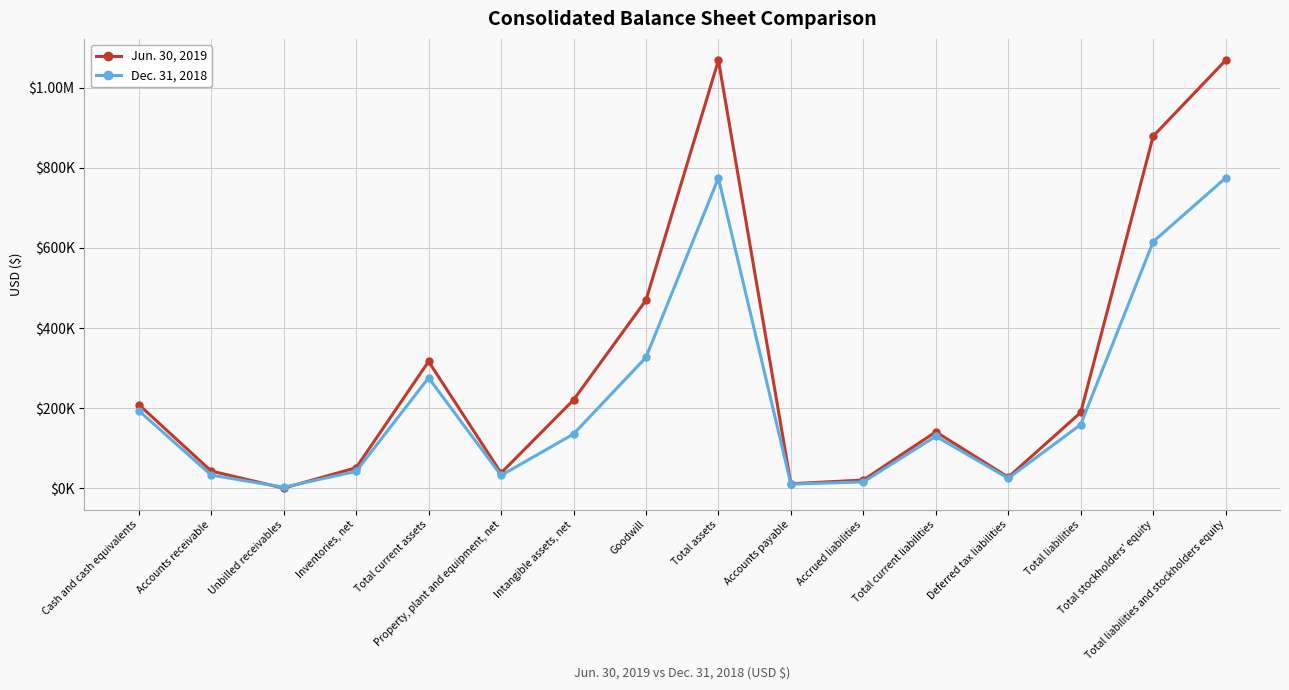

Reading left to right, list all the values displayed in this chart.

Jun. 30, 2019: Cash and cash equivalents=208888	Accounts receivable=43045	Unbilled receivables=460	Inventories, net=51275	Total current assets=316494	Property, plant and equipment, net=38125	Intangible assets, net=220481	Goodwill=469510	Total assets=1068267	Accounts payable=11304	Accrued liabilities=20618	Total current liabilities=140913	Deferred tax liabilities=27690	Total liabilities=189299	Total stockholders' equity=878968	Total liabilities and stockholders equity=1068267
Dec. 31, 2018: Cash and cash equivalents=193822	Accounts receivable=33015	Unbilled receivables=2602	Inventories, net=42263	Total current assets=275739	Property, plant and equipment, net=32180	Intangible assets, net=135438	Goodwill=326735	Total assets=774621	Accounts payable=10489	Accrued liabilities=15865	Total current liabilities=129842	Deferred tax liabilities=25086	Total liabilities=159053	Total stockholders' equity=615568	Total liabilities and stockholders equity=774621